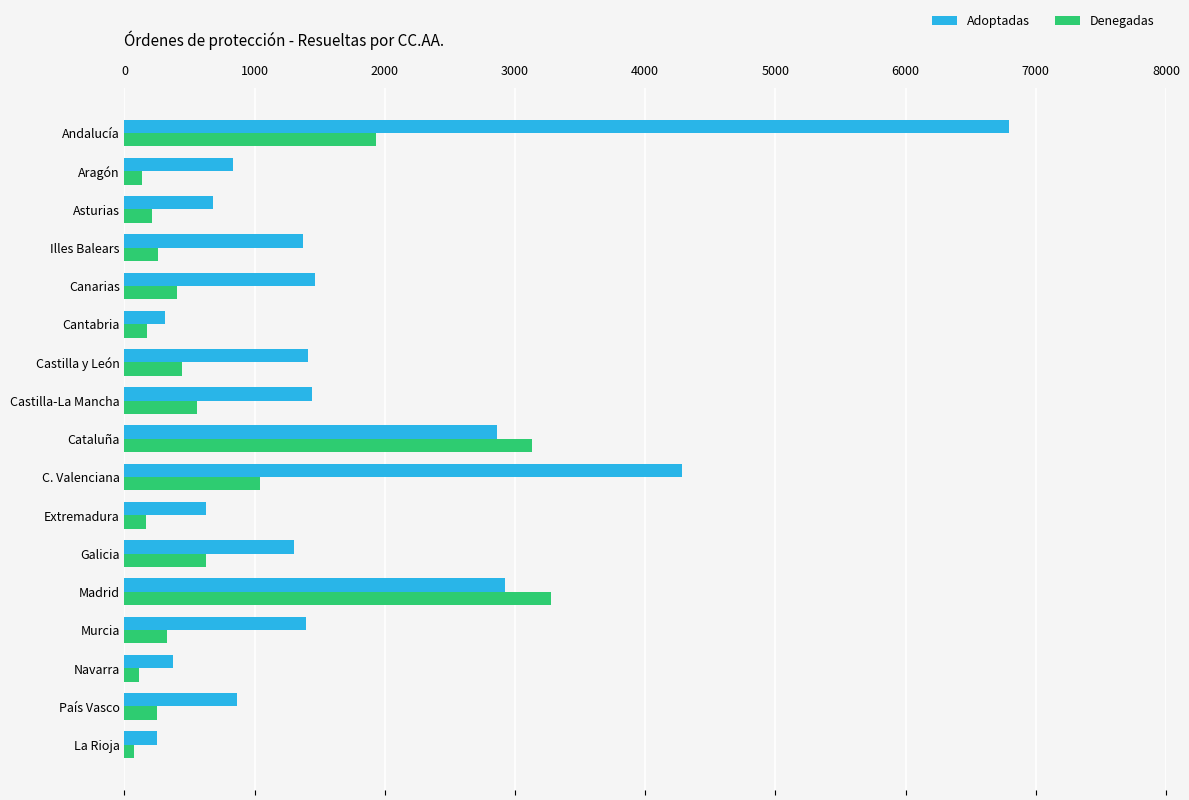

Which series has the widest spread of values?

Adoptadas